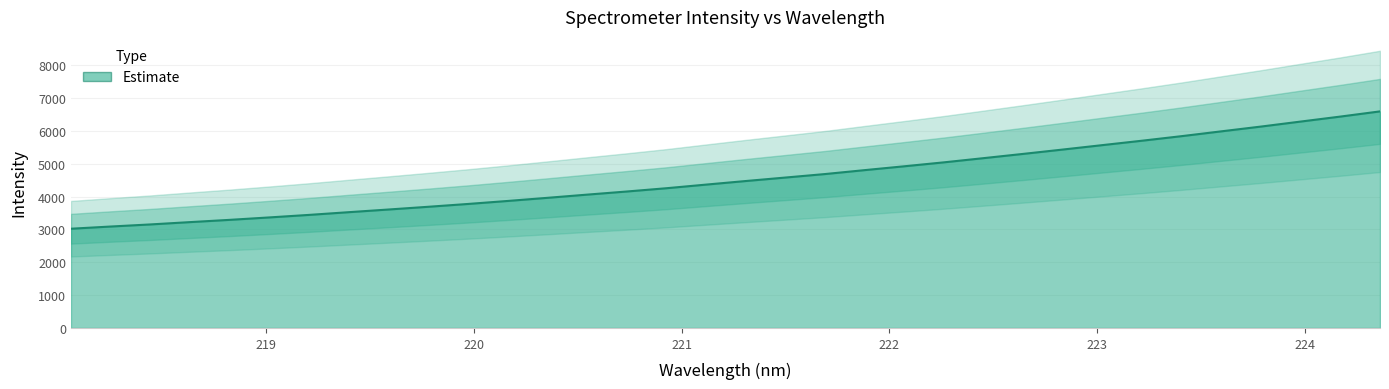

What is the difference between the second highest and minimum values?

3415.3